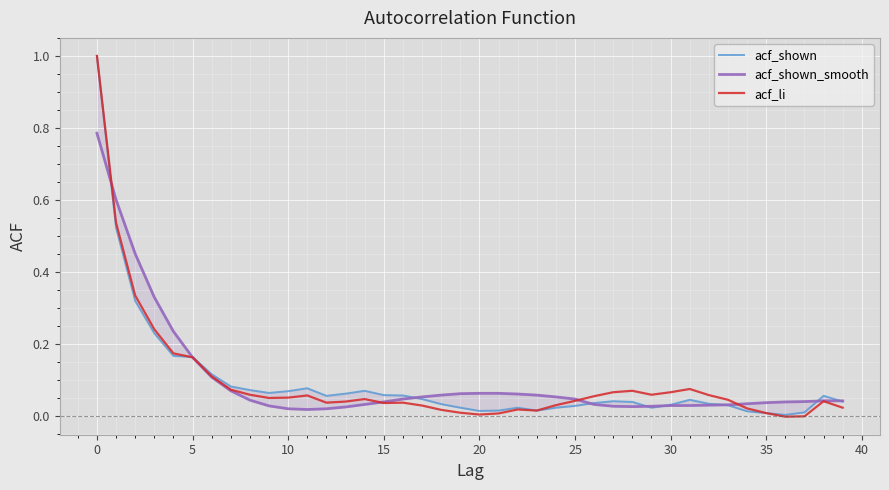

List the series in order of their peak value, lowest first.

acf_shown_smooth, acf_shown, acf_li